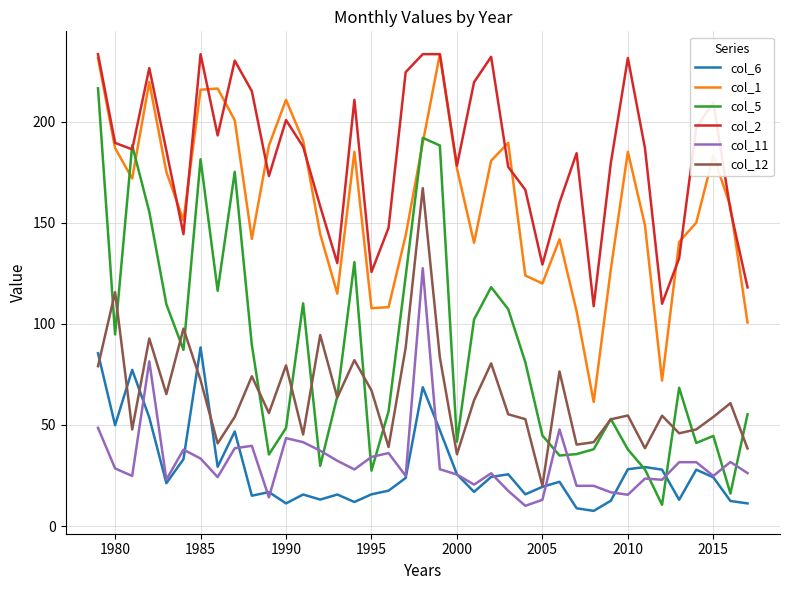

What is the average value of the col_11 series?

32.1